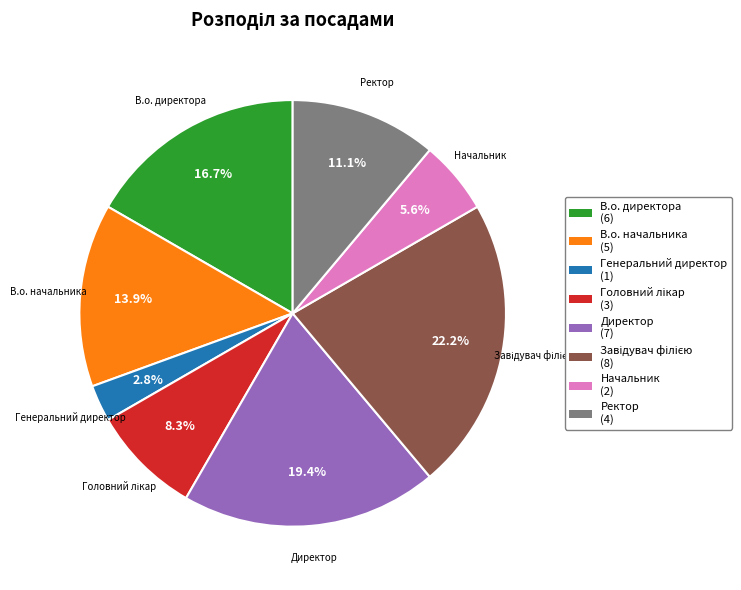

Do Начальник (2) and Генеральний директор (1) together represent more than half of the pie?

No